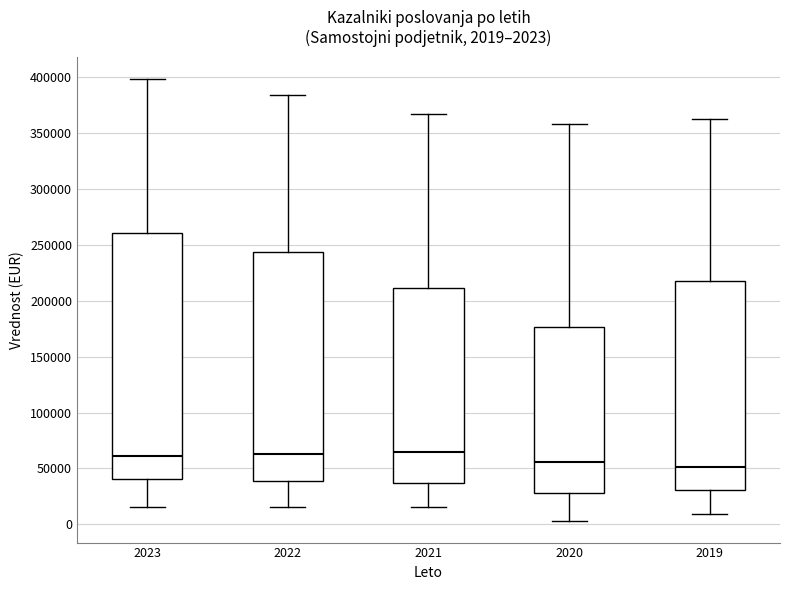

Which box is the tallest, from its lower edge to its upper edge?

2023